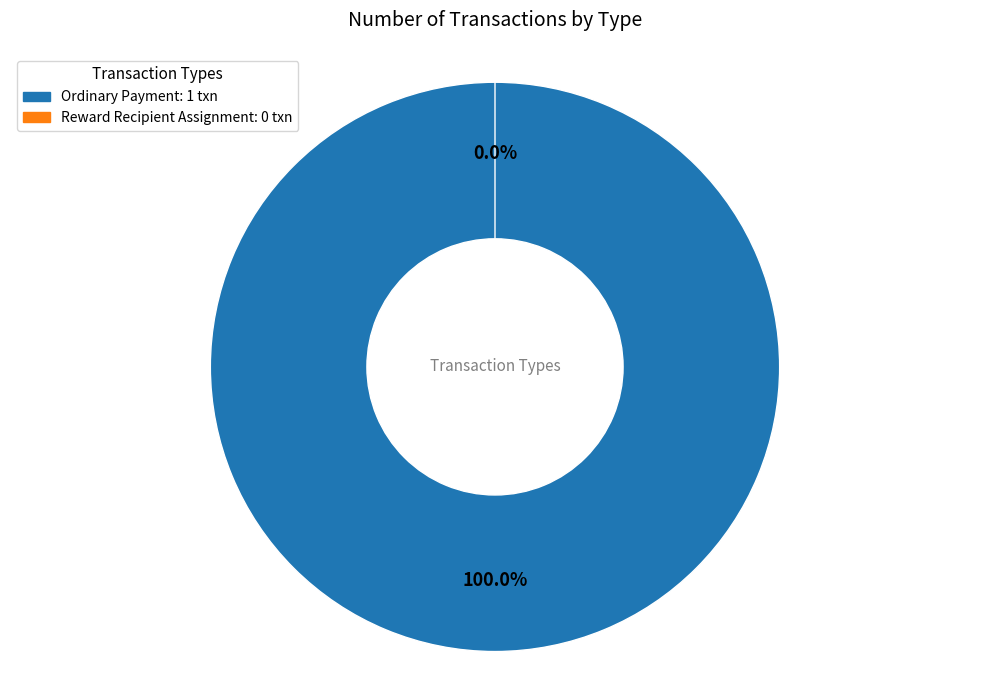

Combined, do Reward Recipient Assignment and Ordinary Payment account for over 50%?

Yes